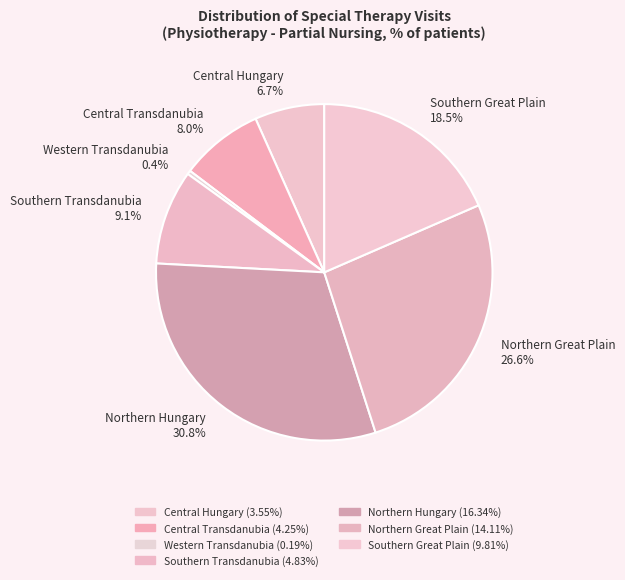

How many slices are in this pie chart?

7